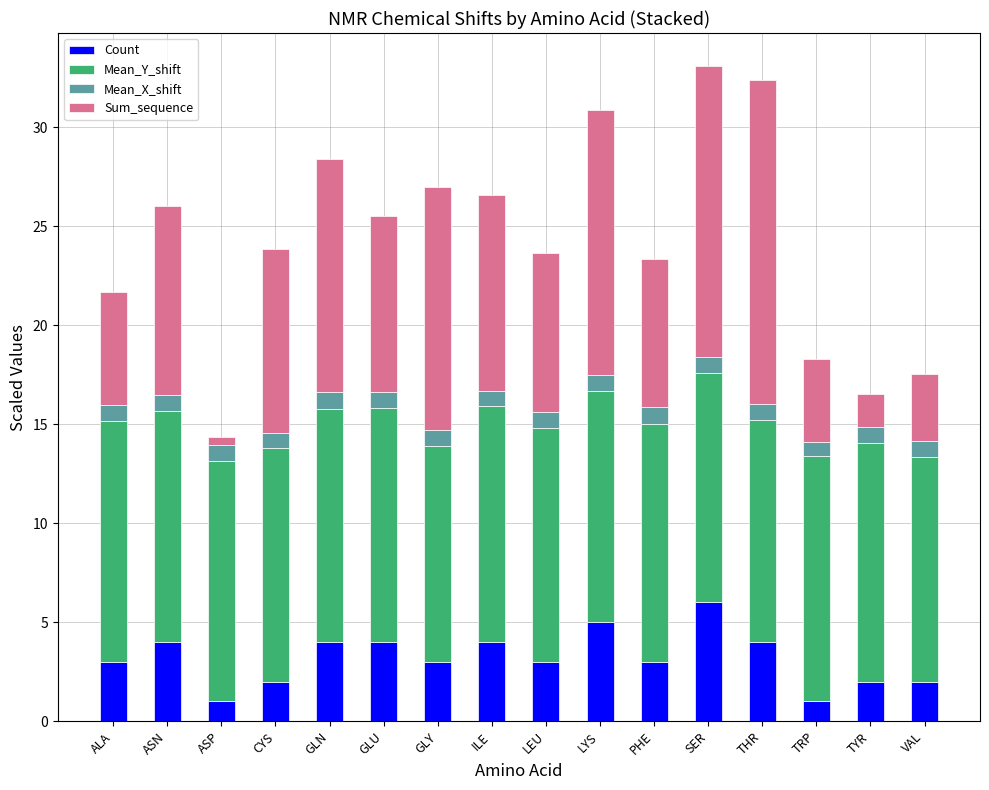

True or false: Count has a value of 1.4 at ALA.

False